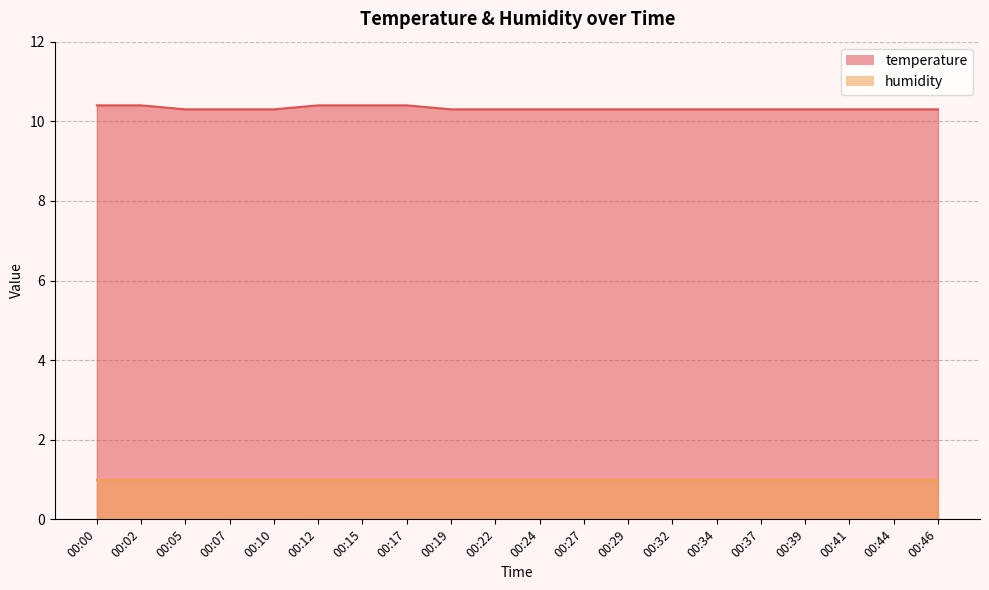

True or false: the data has more than 0 interior local peaks.

False